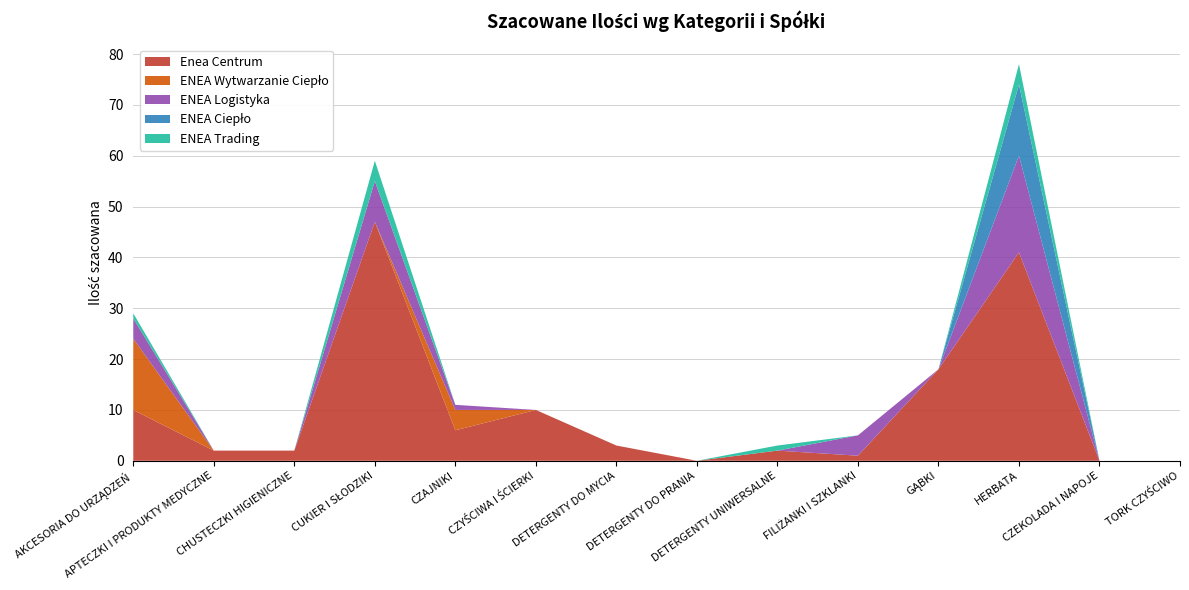

Reading left to right, extract all data points from this chart.

Enea Centrum: AKCESORIA DO URZĄDZEŃ=10	APTECZKI I PRODUKTY MEDYCZNE=2	CHUSTECZKI HIGIENICZNE=2	CUKIER I SŁODZIKI=47	CZAJNIKI=6	CZYŚCIWA I ŚCIERKI=10	DETERGENTY DO MYCIA=3	DETERGENTY DO PRANIA=0	DETERGENTY UNIWERSALNE=2	FILIŻANKI I SZKLANKI=1	GĄBKI=18	HERBATA=41	CZEKOLADA I NAPOJE=0	TORK CZYŚCIWO=0
ENEA Wytwarzanie Ciepło: AKCESORIA DO URZĄDZEŃ=14	APTECZKI I PRODUKTY MEDYCZNE=0	CHUSTECZKI HIGIENICZNE=0	CUKIER I SŁODZIKI=0	CZAJNIKI=4	CZYŚCIWA I ŚCIERKI=0	DETERGENTY DO MYCIA=0	DETERGENTY DO PRANIA=0	DETERGENTY UNIWERSALNE=0	FILIŻANKI I SZKLANKI=0	GĄBKI=0	HERBATA=0	CZEKOLADA I NAPOJE=0	TORK CZYŚCIWO=0
ENEA Logistyka: AKCESORIA DO URZĄDZEŃ=4	APTECZKI I PRODUKTY MEDYCZNE=0	CHUSTECZKI HIGIENICZNE=0	CUKIER I SŁODZIKI=8	CZAJNIKI=1	CZYŚCIWA I ŚCIERKI=0	DETERGENTY DO MYCIA=0	DETERGENTY DO PRANIA=0	DETERGENTY UNIWERSALNE=0	FILIŻANKI I SZKLANKI=4	GĄBKI=0	HERBATA=19	CZEKOLADA I NAPOJE=0	TORK CZYŚCIWO=0
ENEA Ciepło: AKCESORIA DO URZĄDZEŃ=0	APTECZKI I PRODUKTY MEDYCZNE=0	CHUSTECZKI HIGIENICZNE=0	CUKIER I SŁODZIKI=0	CZAJNIKI=0	CZYŚCIWA I ŚCIERKI=0	DETERGENTY DO MYCIA=0	DETERGENTY DO PRANIA=0	DETERGENTY UNIWERSALNE=0	FILIŻANKI I SZKLANKI=0	GĄBKI=0	HERBATA=14	CZEKOLADA I NAPOJE=0	TORK CZYŚCIWO=0
ENEA Trading: AKCESORIA DO URZĄDZEŃ=1	APTECZKI I PRODUKTY MEDYCZNE=0	CHUSTECZKI HIGIENICZNE=0	CUKIER I SŁODZIKI=4	CZAJNIKI=0	CZYŚCIWA I ŚCIERKI=0	DETERGENTY DO MYCIA=0	DETERGENTY DO PRANIA=0	DETERGENTY UNIWERSALNE=1	FILIŻANKI I SZKLANKI=0	GĄBKI=0	HERBATA=4	CZEKOLADA I NAPOJE=0	TORK CZYŚCIWO=0